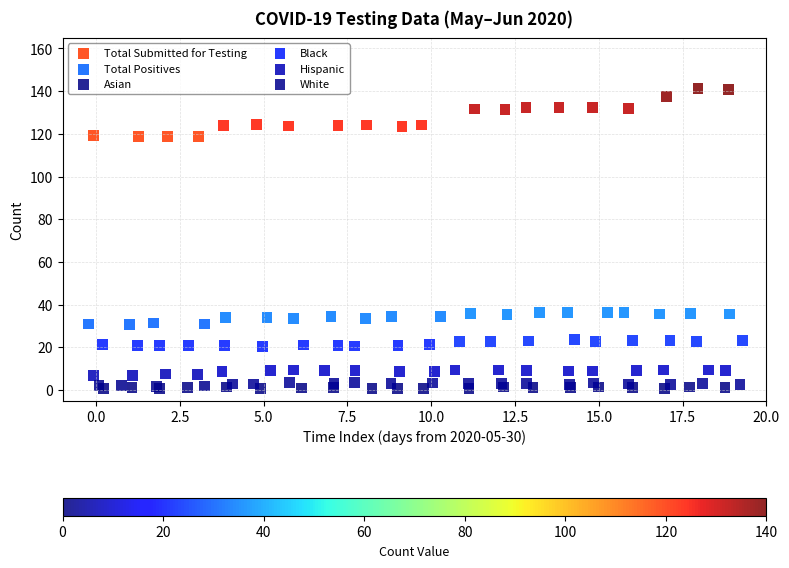

Which series contains the highest Y value?

Total Submitted for Testing